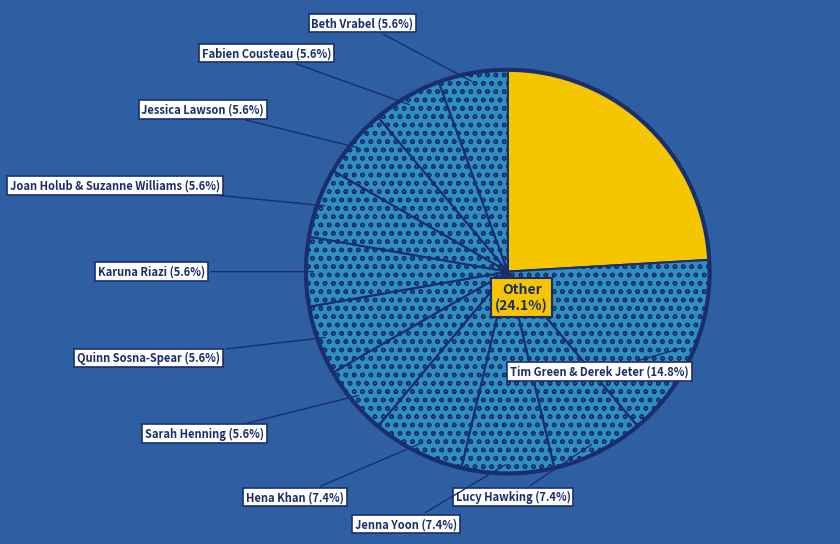

Is Lucy Hawking the majority of the pie?

No